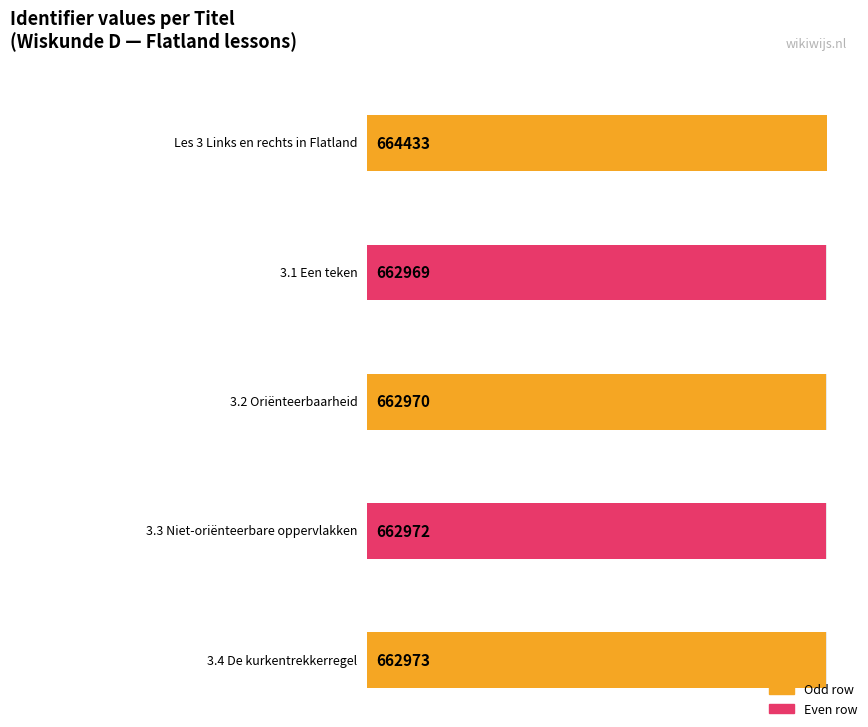

The value at 3.3 Niet-oriënteerbare oppervlakken is 158869. True or false?

False